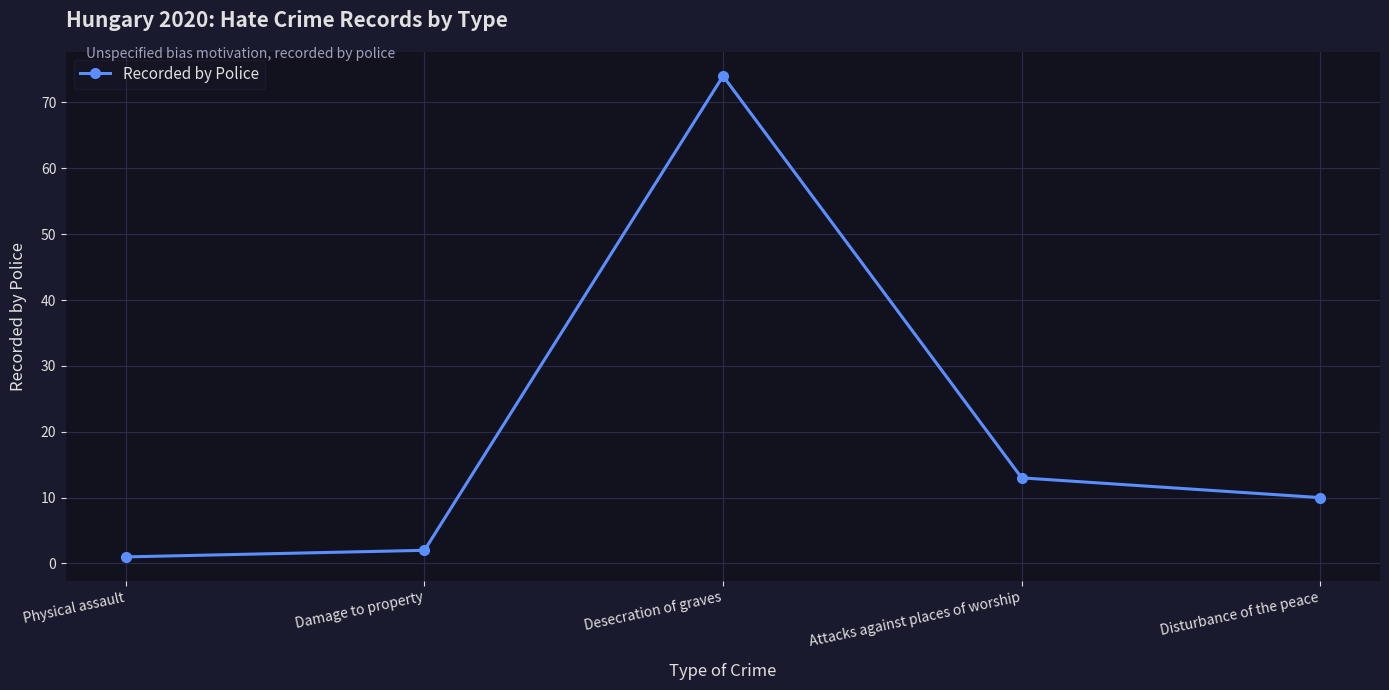

Where is the first local maximum?

Desecration of graves